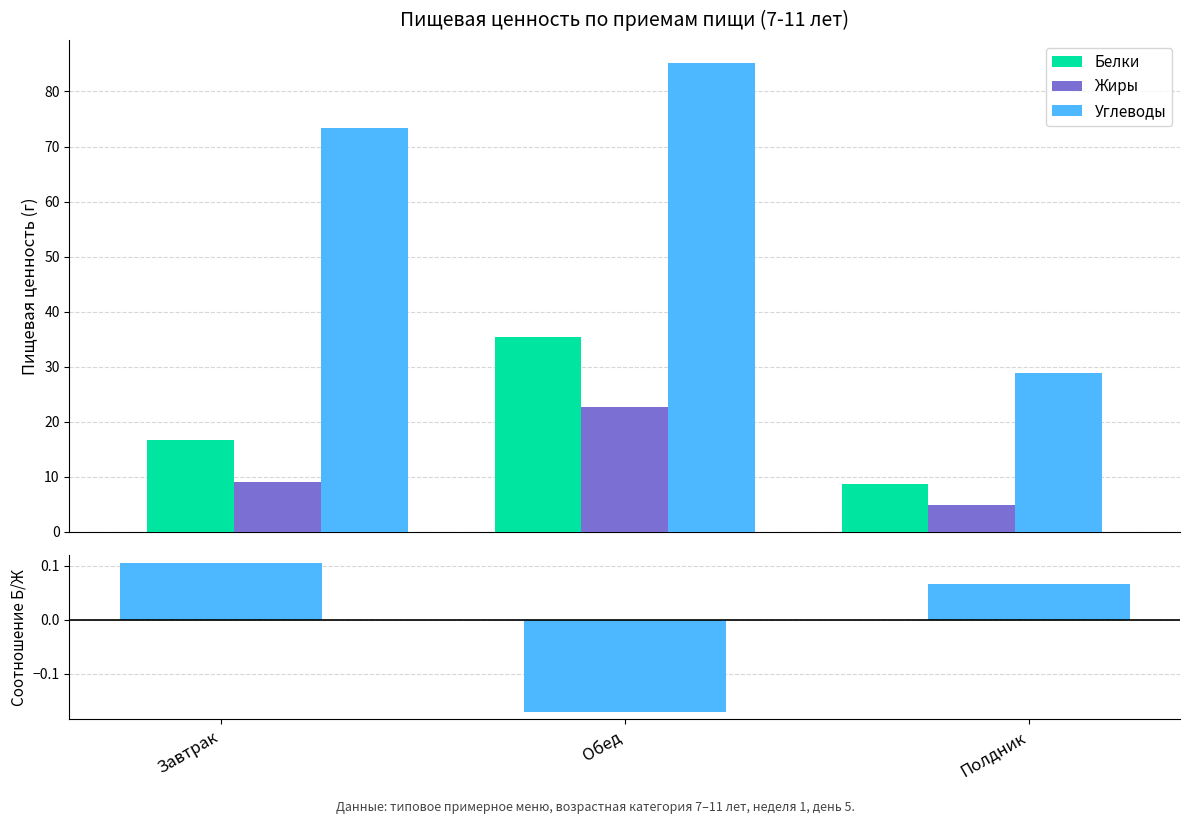

How many data points does each series have?

3